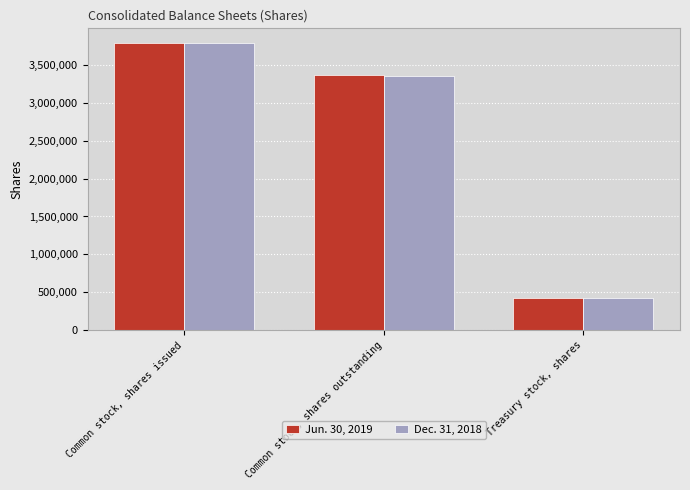

What is the spread (max minus min) of values at Common stock, shares outstanding?

9716